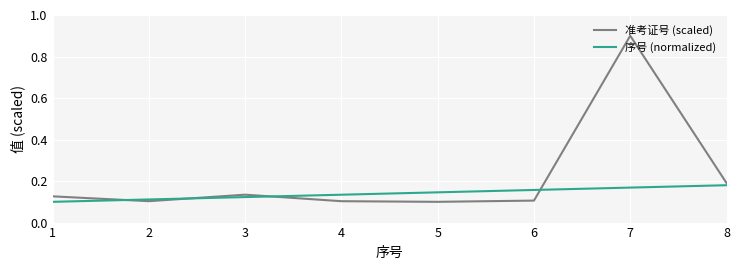

List the series in order of their peak value, highest first.

准考证号 (scaled), 序号 (normalized)